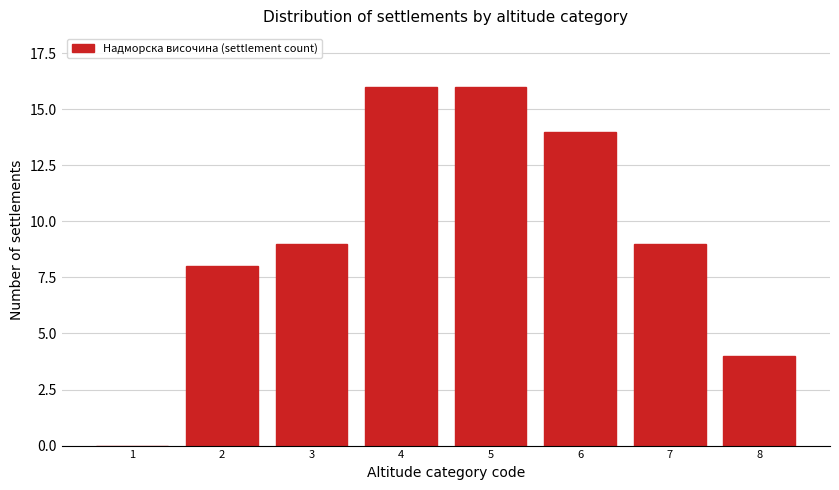

Reading right to left, list all the values displayed in this chart.

8=4	7=9	6=14	5=16	4=16	3=9	2=8	1=0